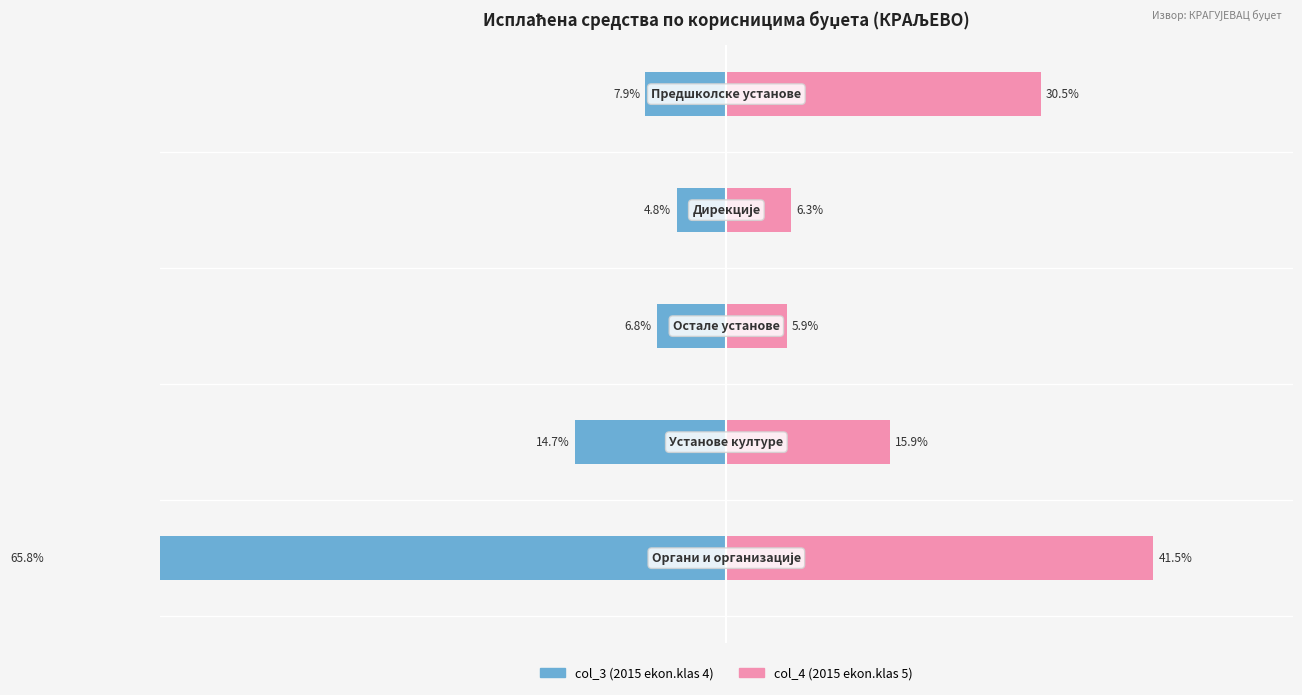

Reading right to left, list all the values displayed in this chart.

col_3 (2015 ekon.klas 4): -7.9	-4.8	-6.8	-14.7	-65.8
col_4 (2015 ekon.klas 5): 30.5	6.3	5.9	15.9	41.5